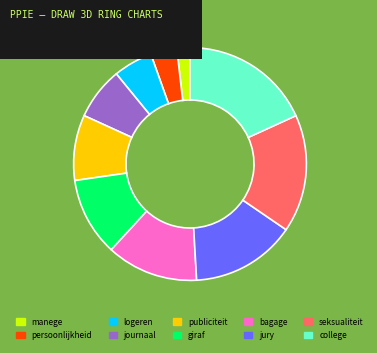

The logeren slice represents 5% of the pie. True or false?

True